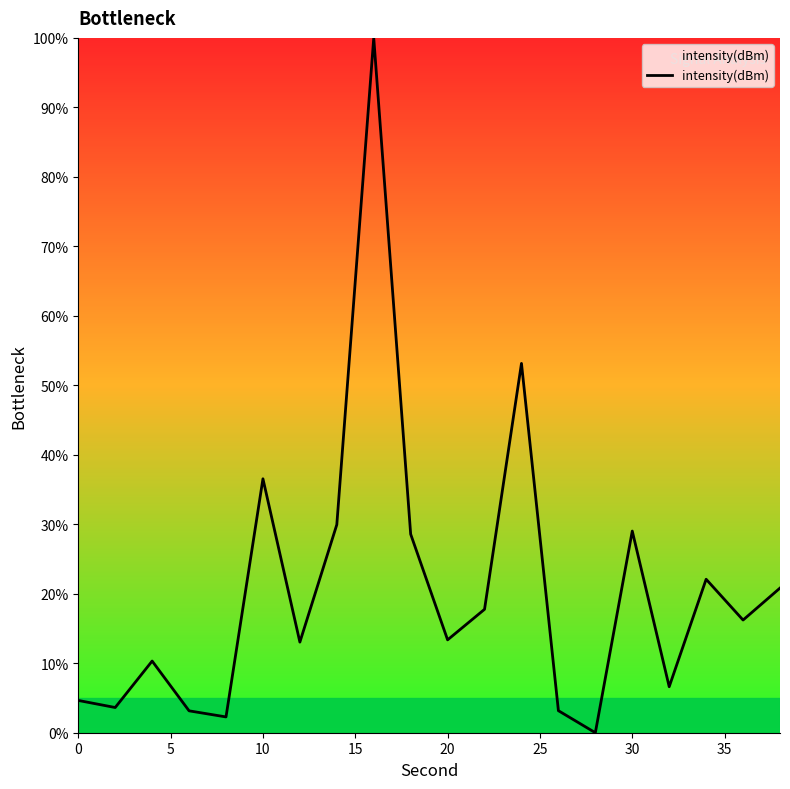

What is the difference between the maximum and minimum values?

100.0